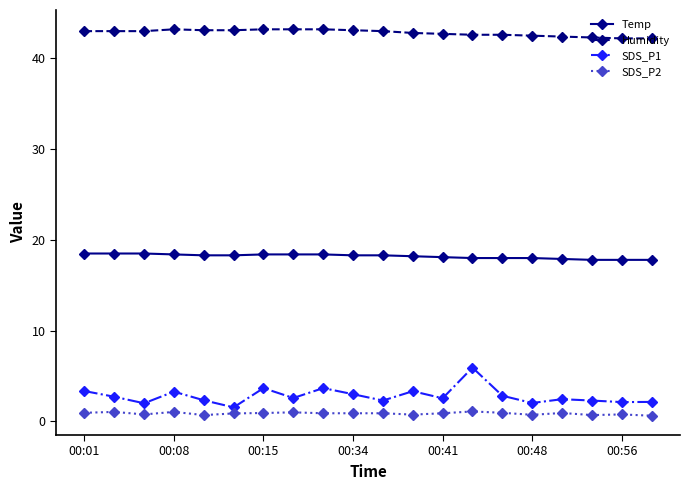

Does the chart have visible grid lines?

No